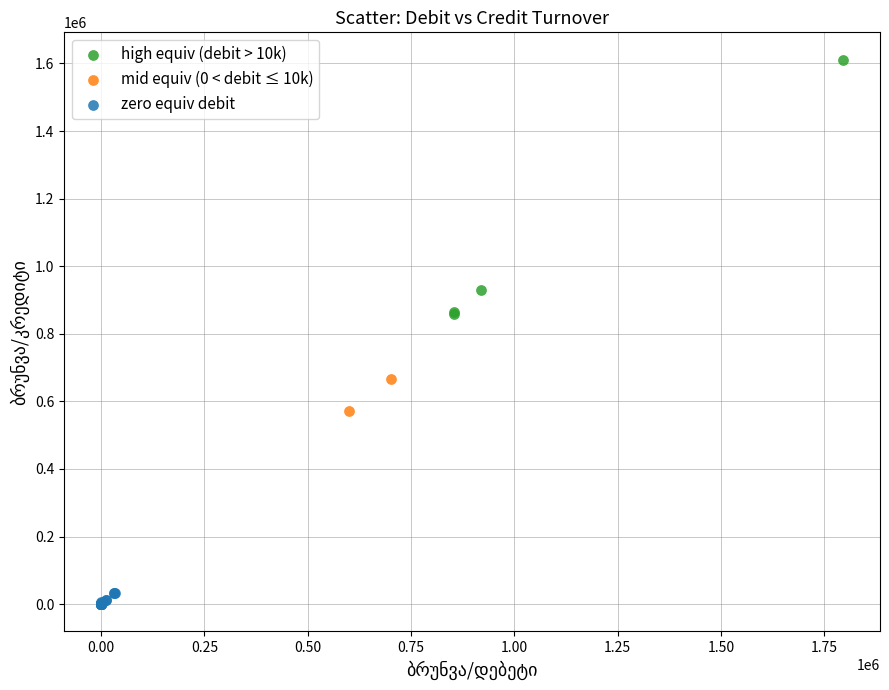

Which series contains the highest Y value?

high equiv (debit > 10k)